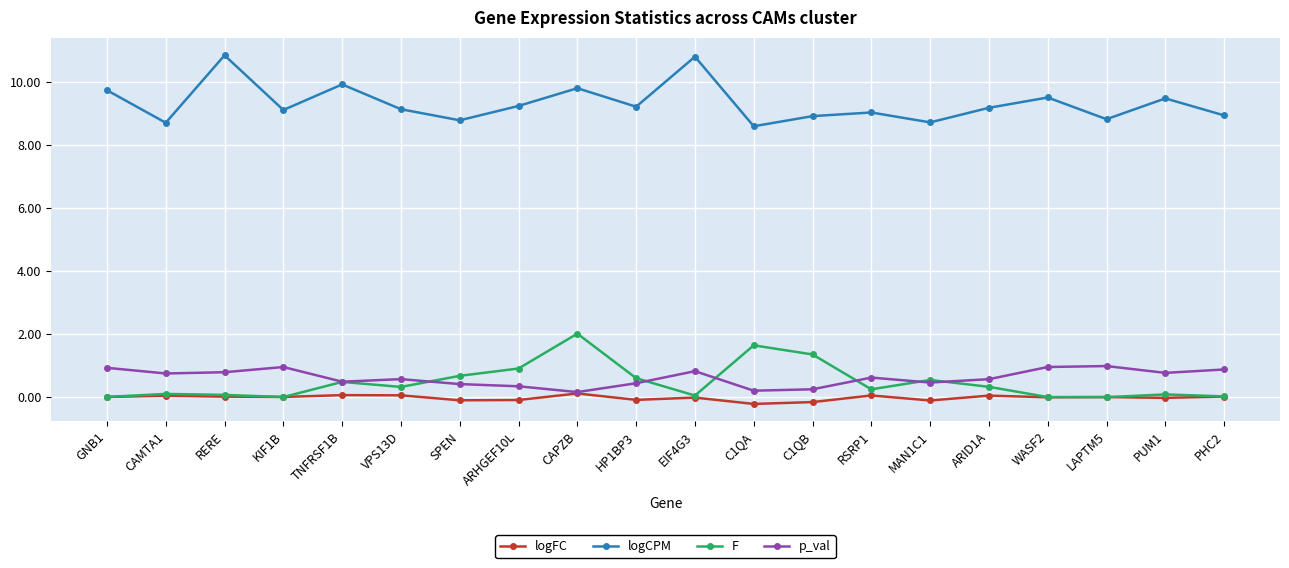

List the series in order of their peak value, highest first.

logCPM, F, p_val, logFC